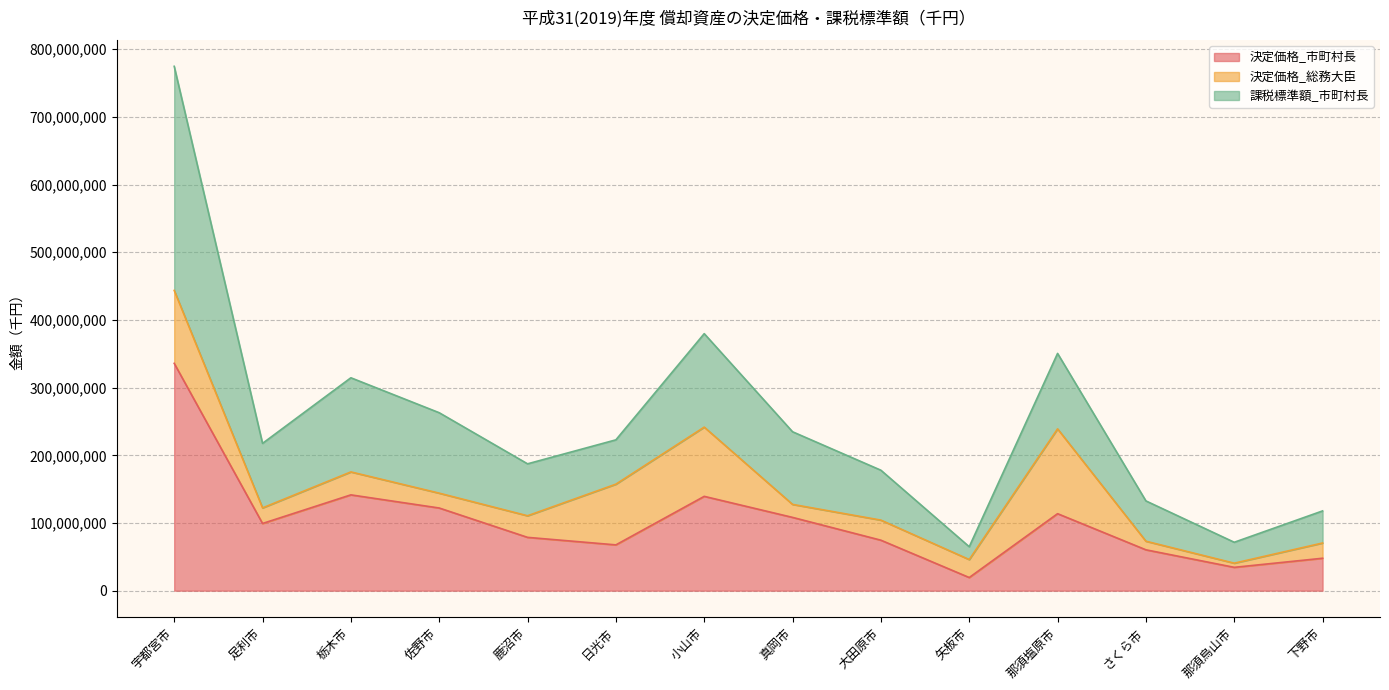

True or false: 決定価格_市町村長 has more than 0 points higher than both neighbors.

True